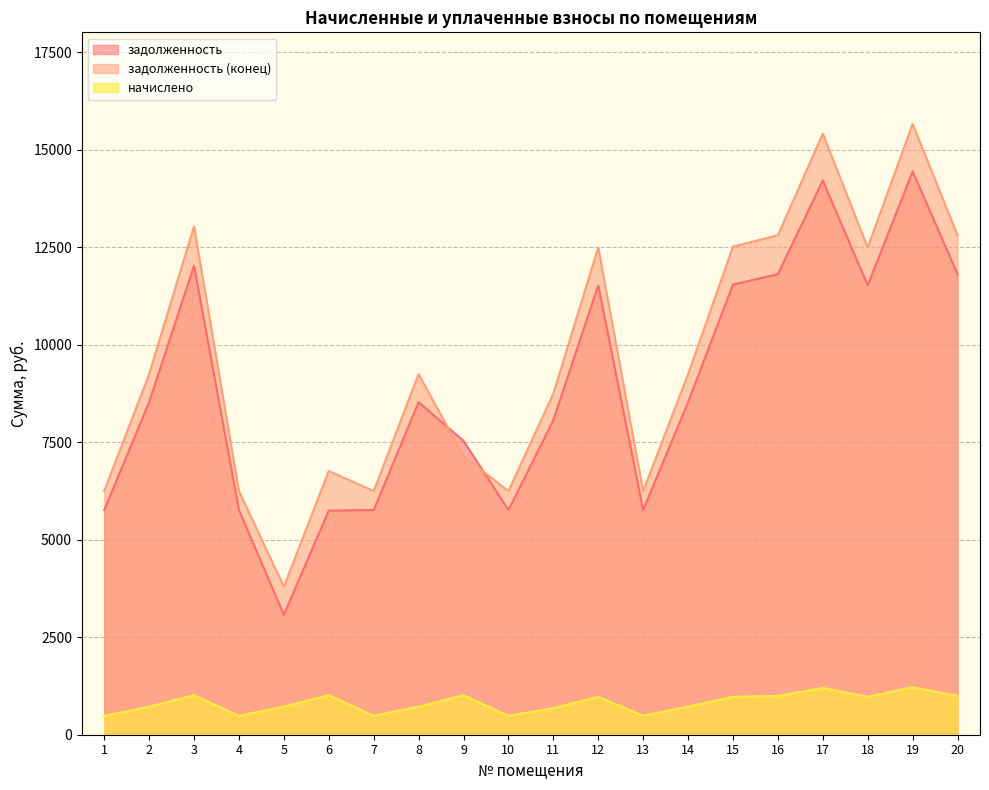

Is it true that задолженность equals 14438.4 at 19?

True